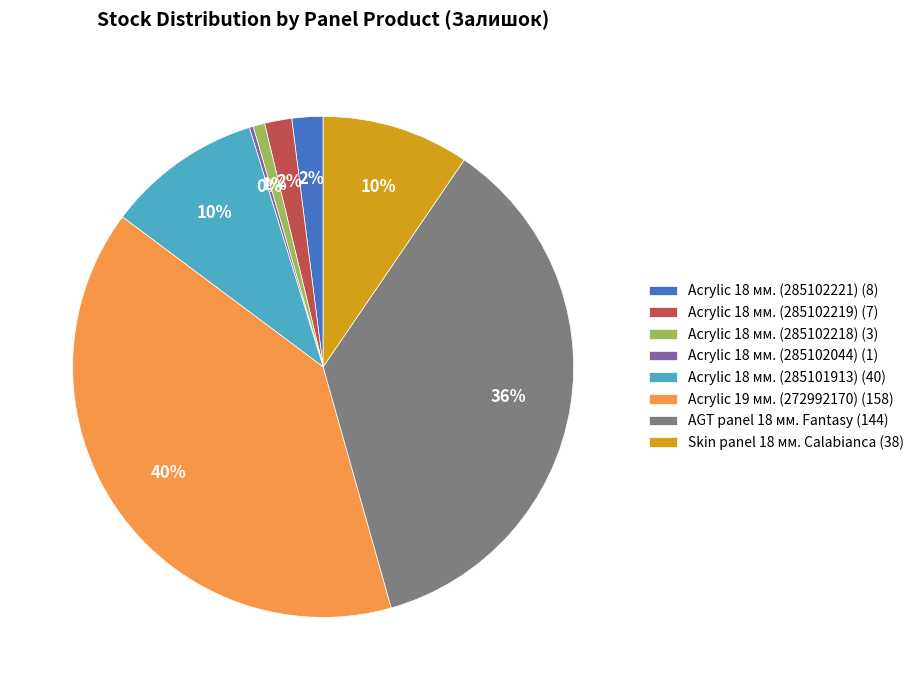

To the nearest percent, what is the combined percentage of AGT panel 18 мм. Fantasy (144) and Acrylic 18 мм. (285101913) (40)?

46%